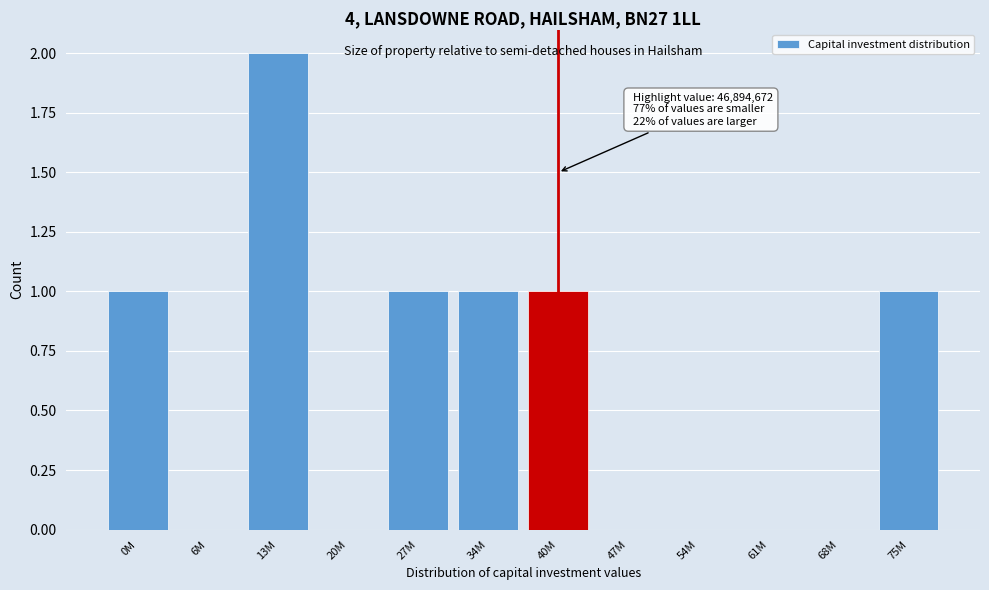

Reading right to left, transcribe all the data shown in this chart.

75M=1	68M=0	61M=0	54M=0	47M=0	40M=1	34M=1	27M=1	20M=0	13M=2	6M=0	0M=1